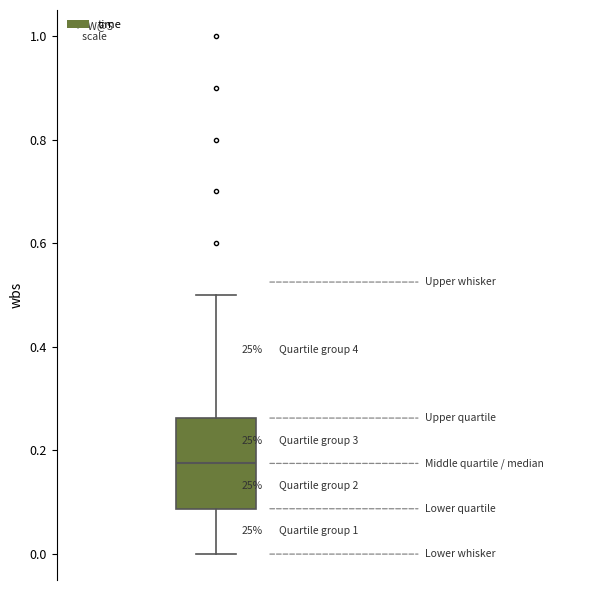

Read this box plot against the y-axis: the position of the median line, the range covered by the box, and the ends of both whiskers. The values are not printed on the chart, so give them approximately, as read against the axis.

median 0.18, box 0.08 to 0.26, whiskers 0.00 to 0.50